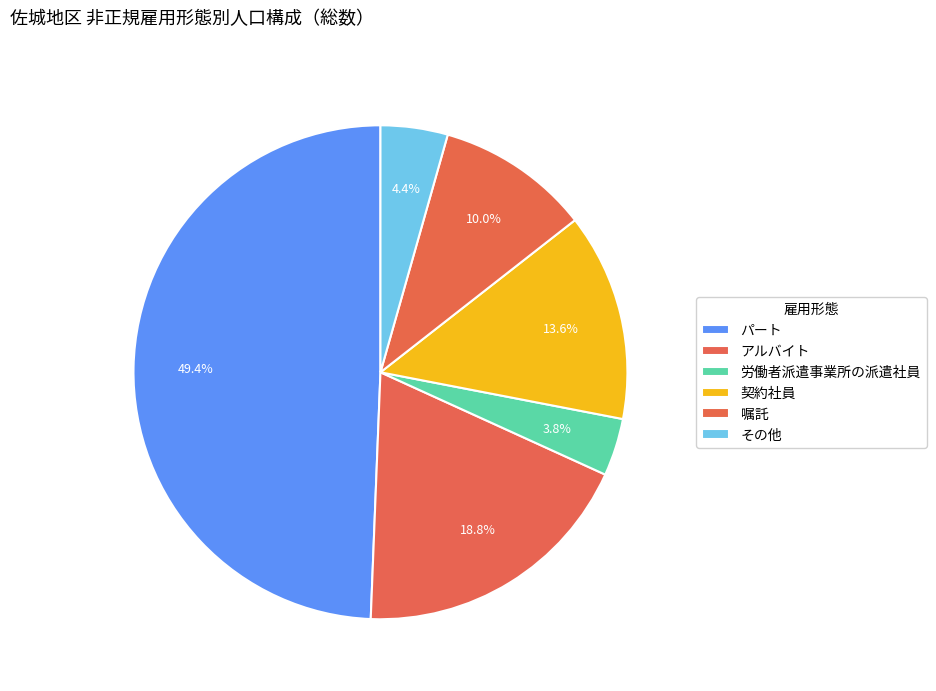

How many slices are in this pie chart?

6